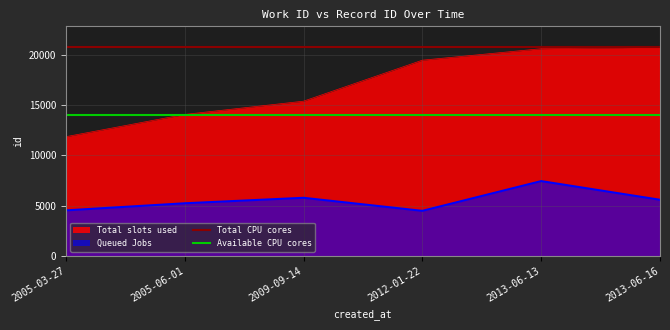

The value of Total slots used at 2005-03-27 is 11863. True or false?

True